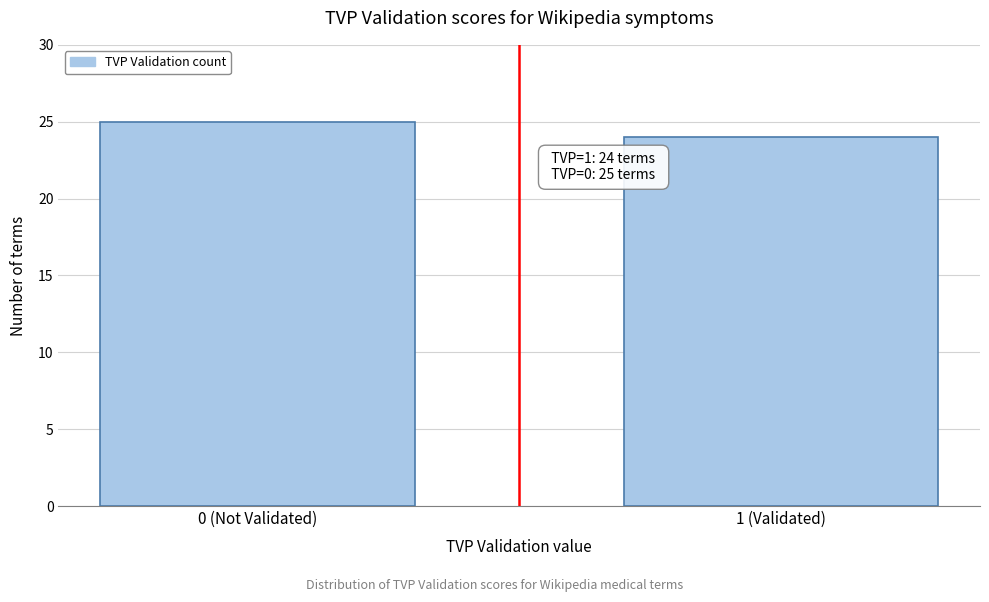

Reading right to left, transcribe all the data shown in this chart.

1 (Validated)=24	0 (Not Validated)=25